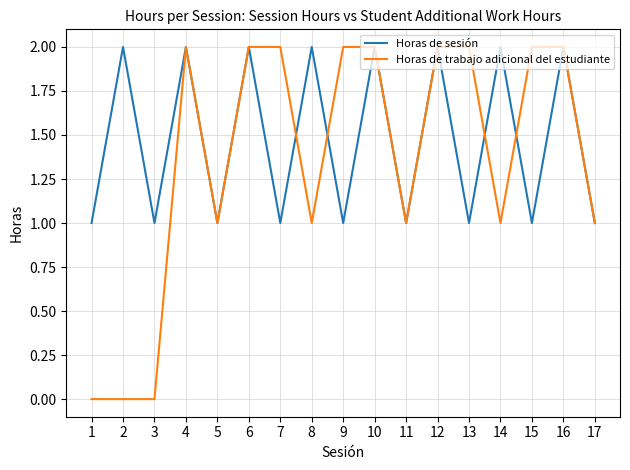

Is it true that Horas de sesión equals 2 at 4?

True